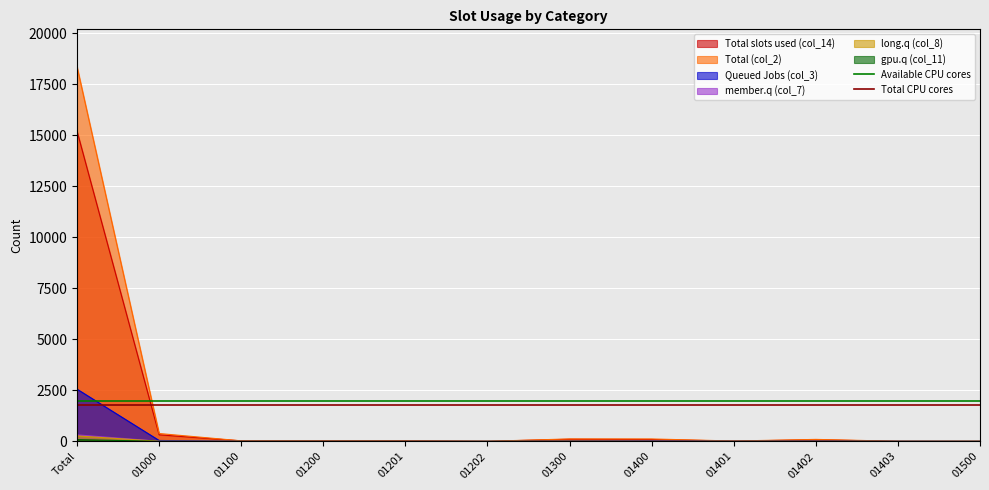

At which label does Available CPU cores reach its minimum?

Total